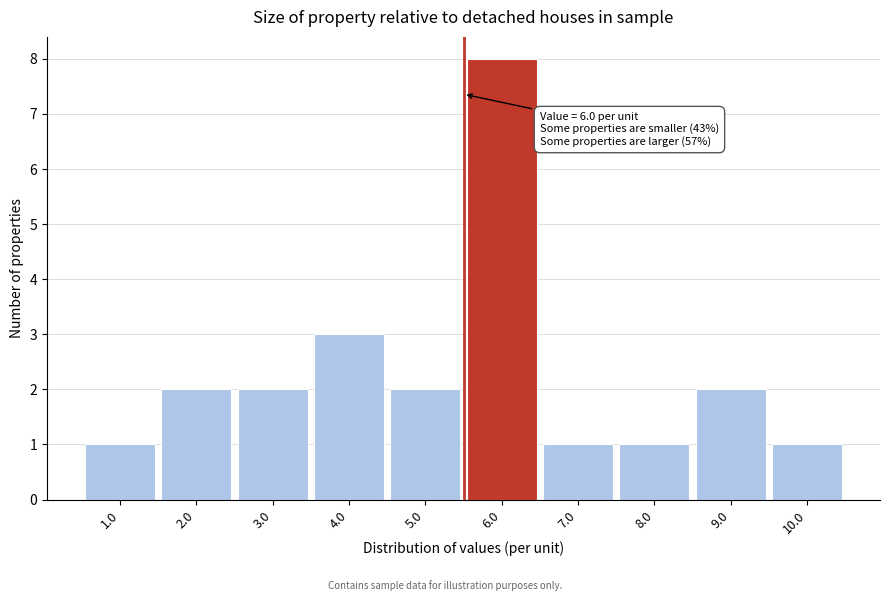

Reading right to left, transcribe all the data shown in this chart.

1	2	1	1	8	2	3	2	2	1